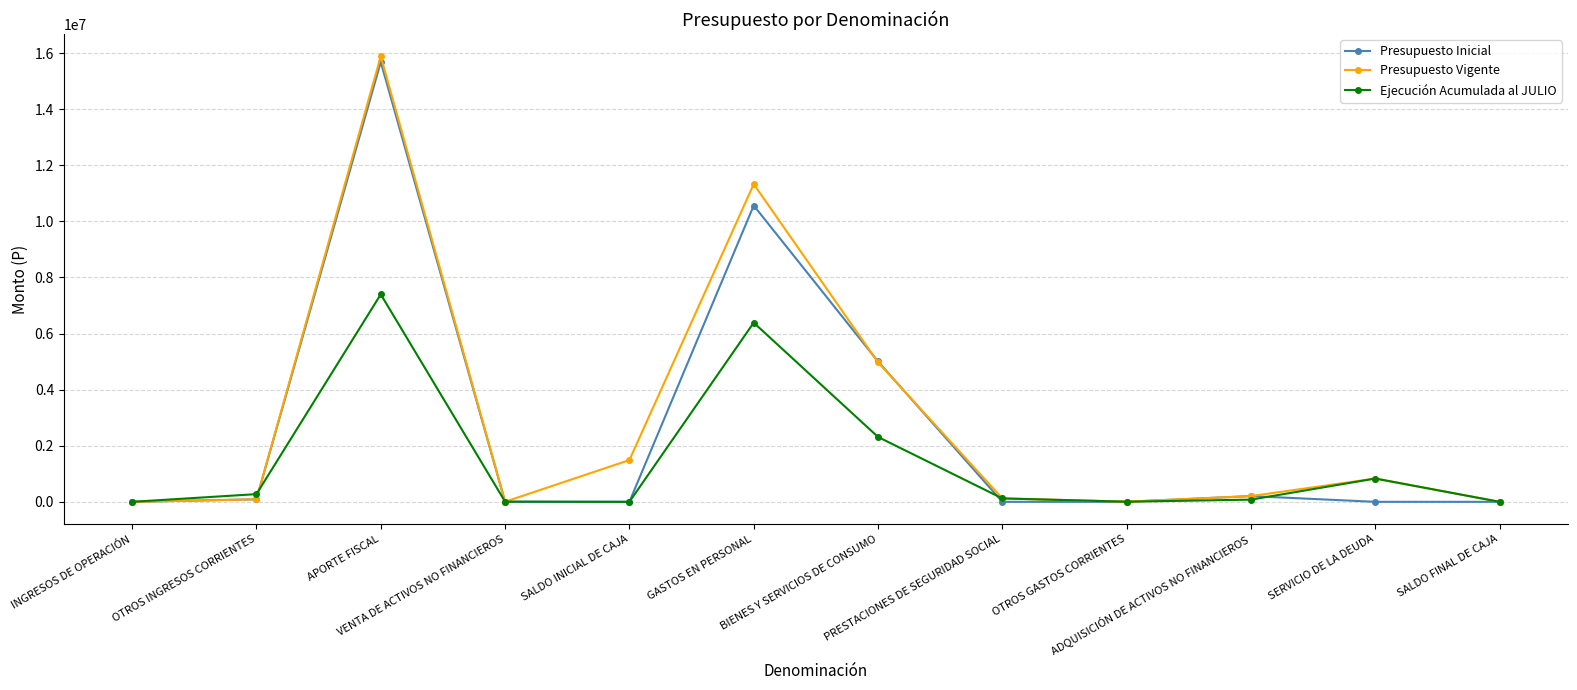

Rank the series at APORTE FISCAL from highest to lowest value.

Presupuesto Vigente, Presupuesto Inicial, Ejecución Acumulada al JULIO